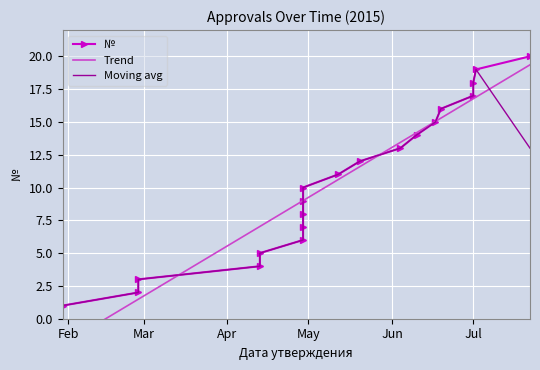

True or false: Trend has more than 0 points higher than both neighbors.

False